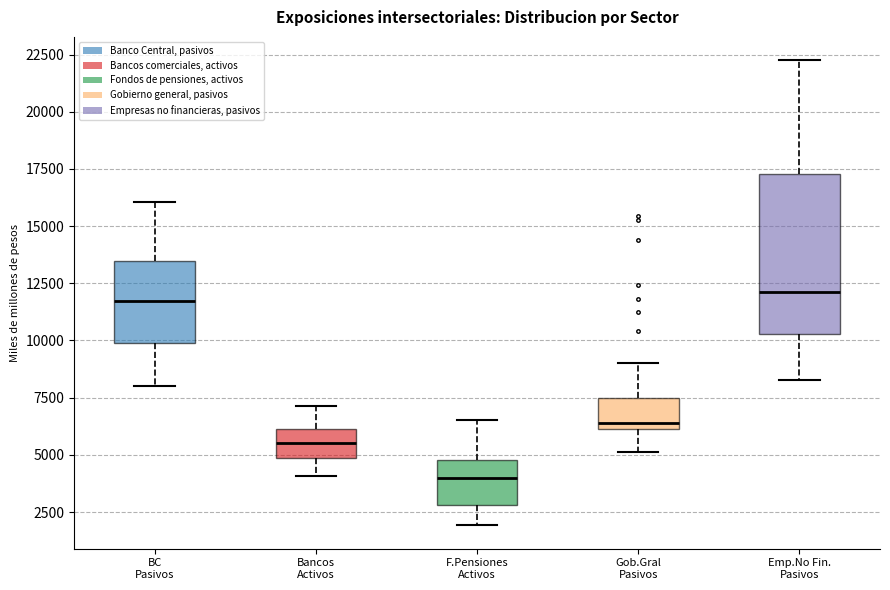

Reading left to right, transcribe this box plot: for each box, give where its median line is, the range the box spans, and where its two whiskers end, as read against the y-axis. The values are not printed on the chart, so give them approximately, as read against the axis.

BC Pasivos: median 11500, box 10000 to 13500, whiskers 8000 to 16000
Bancos Activos: median 5500, box 5000 to 6000, whiskers 4000 to 7000
F.Pensiones Activos: median 4000, box 3000 to 5000, whiskers 2000 to 6500
Gob.Gral Pasivos: median 6500, box 6000 to 7500, whiskers 5000 to 9000
Emp.No Fin. Pasivos: median 12000, box 10500 to 17500, whiskers 8500 to 22500